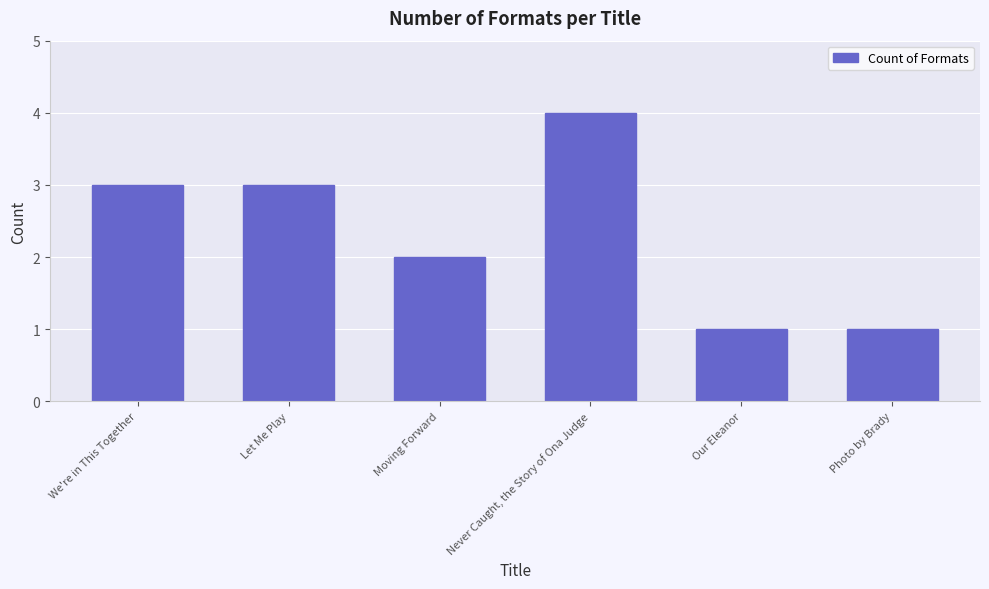

What value does the data have at Let Me Play?

3